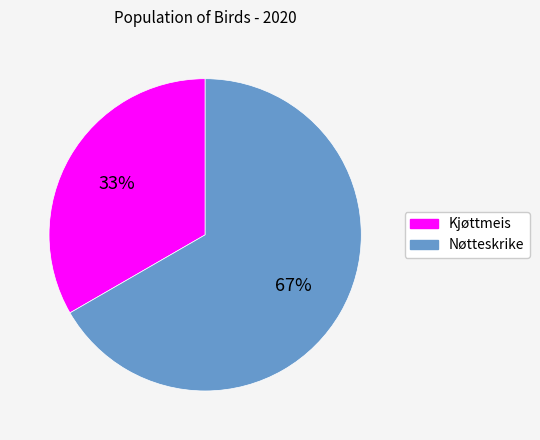

Which slice is the smallest?

Kjøttmeis